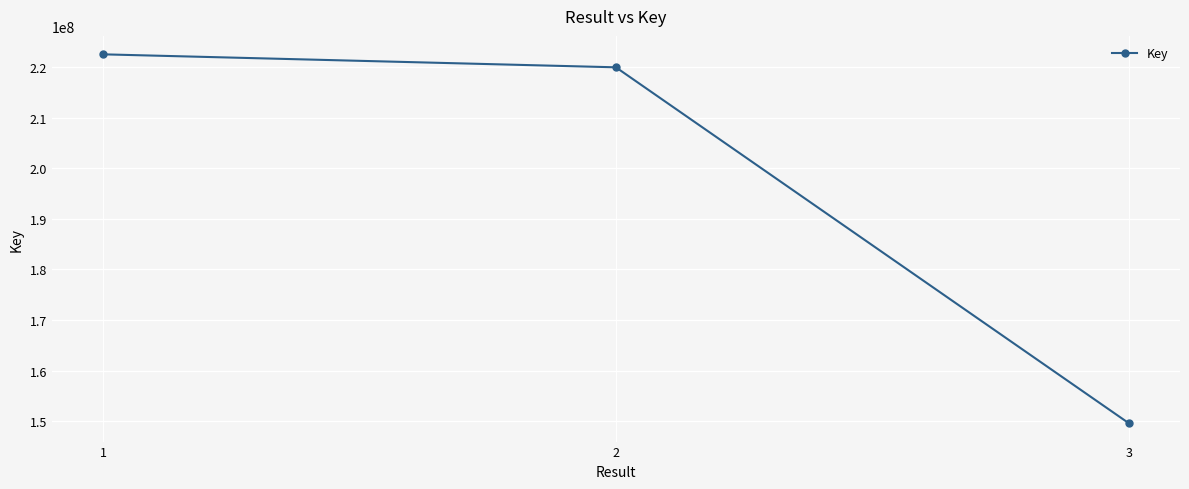

What is the sum of all values?

592041517